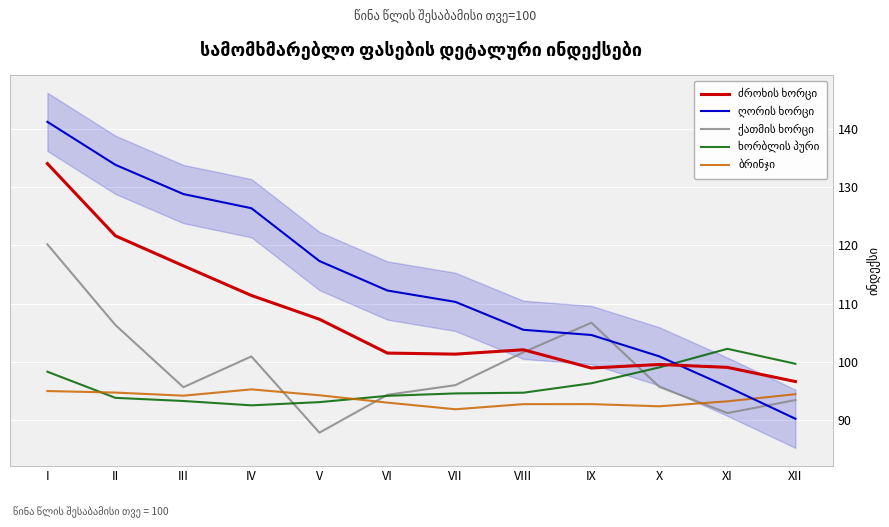

What is the spread (max minus min) of values at VI?

19.2